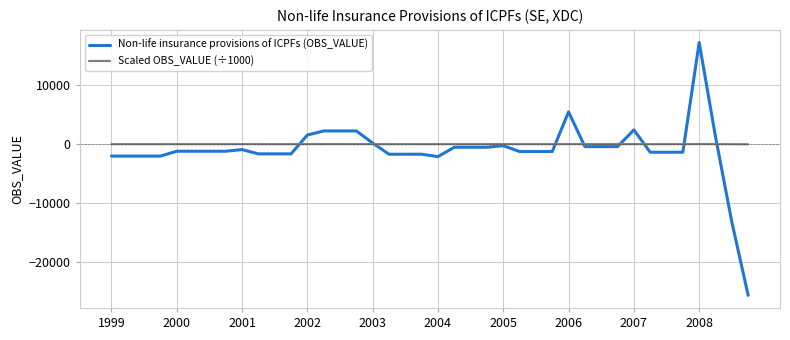

What is the greatest value displayed?

17276.0